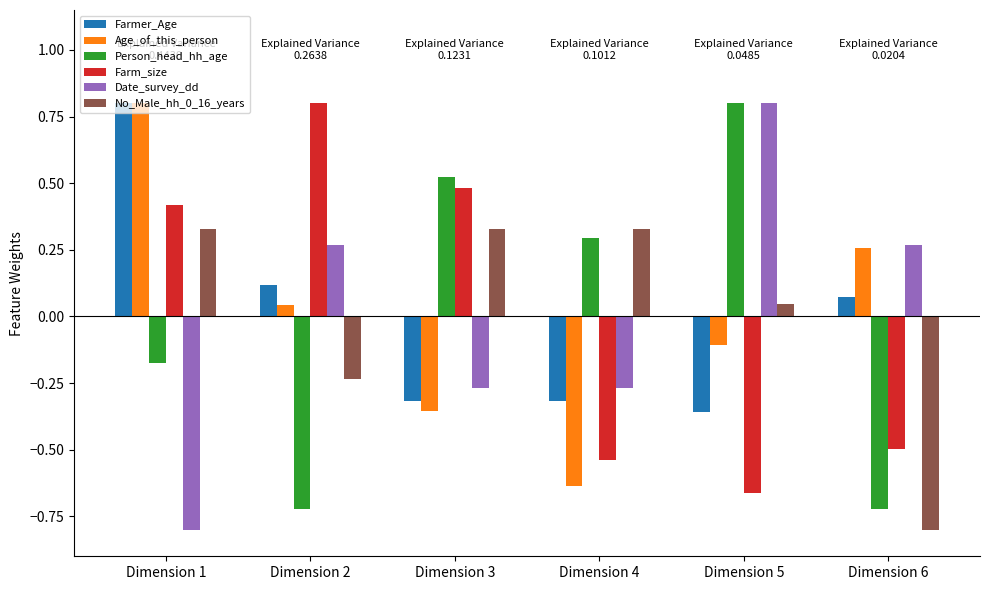

What is the difference between the second highest and second lowest values in the Age_of_this_person series?

0.6